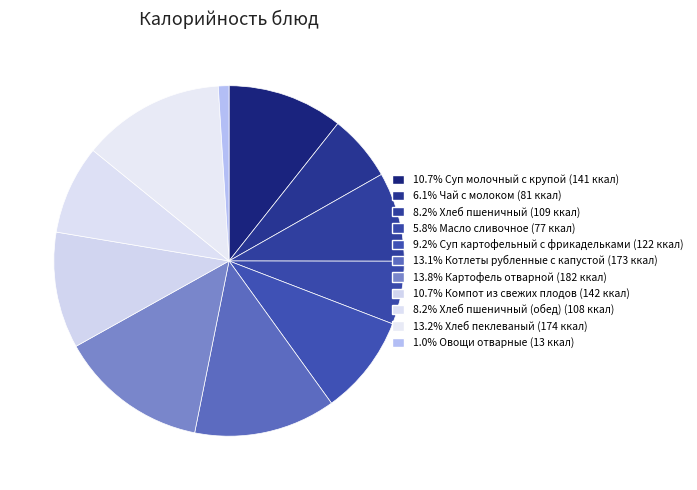

What is the largest slice in the pie chart?

Картофель отварной